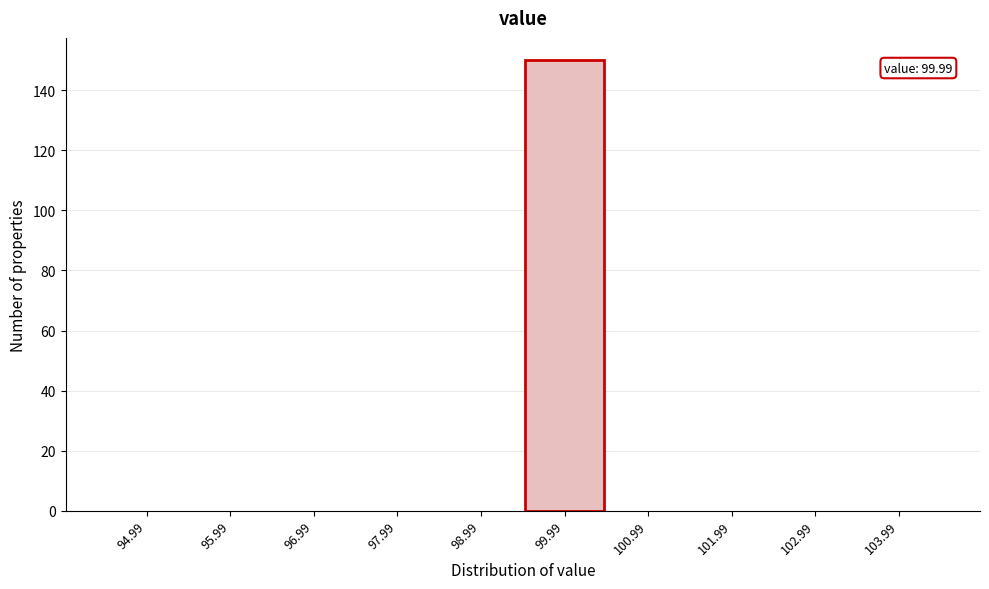

Reading right to left, what are all the values shown in this chart?

103.99=0	102.99=0	101.99=0	100.99=0	99.99=150	98.99=0	97.99=0	96.99=0	95.99=0	94.99=0